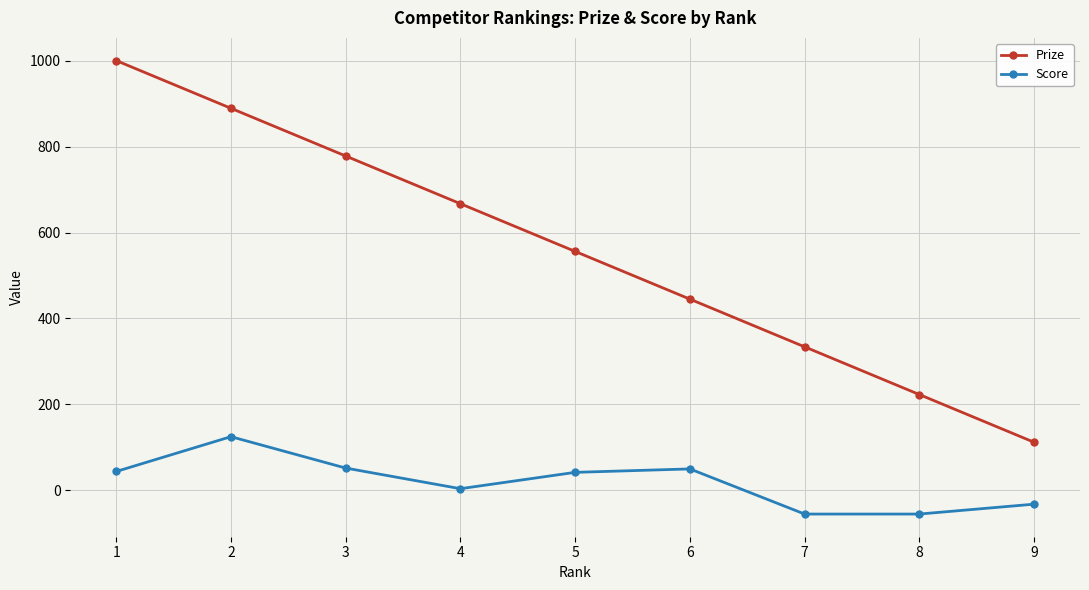

Rank the series by their maximum value, from lowest to highest.

Score, Prize